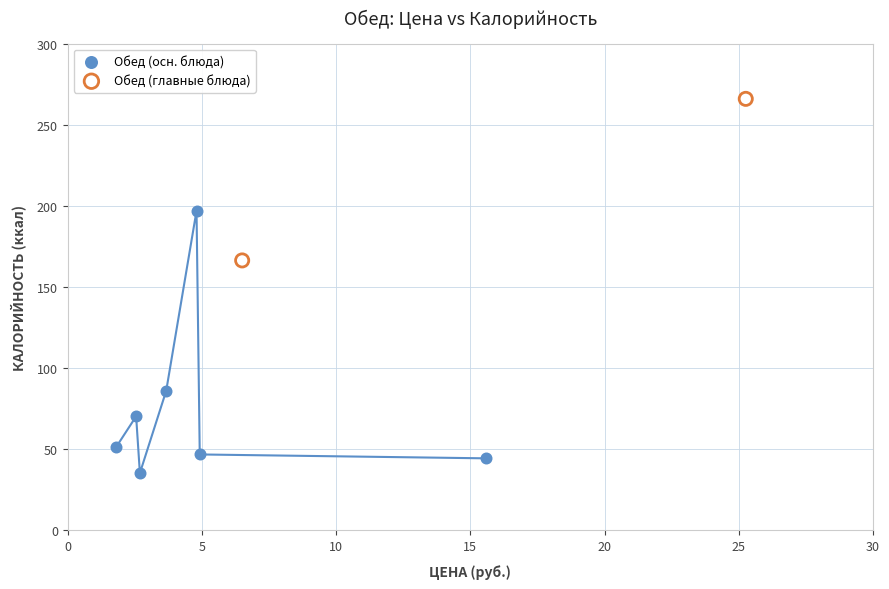

What are all the series names shown in the legend?

Обед (осн. блюда), Обед (главные блюда)